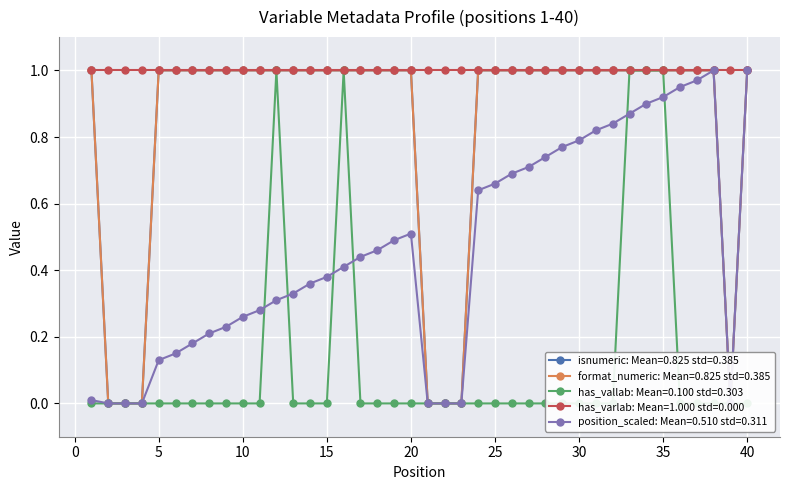

True or false: format_numeric has a value of 1.0 at 38.

True